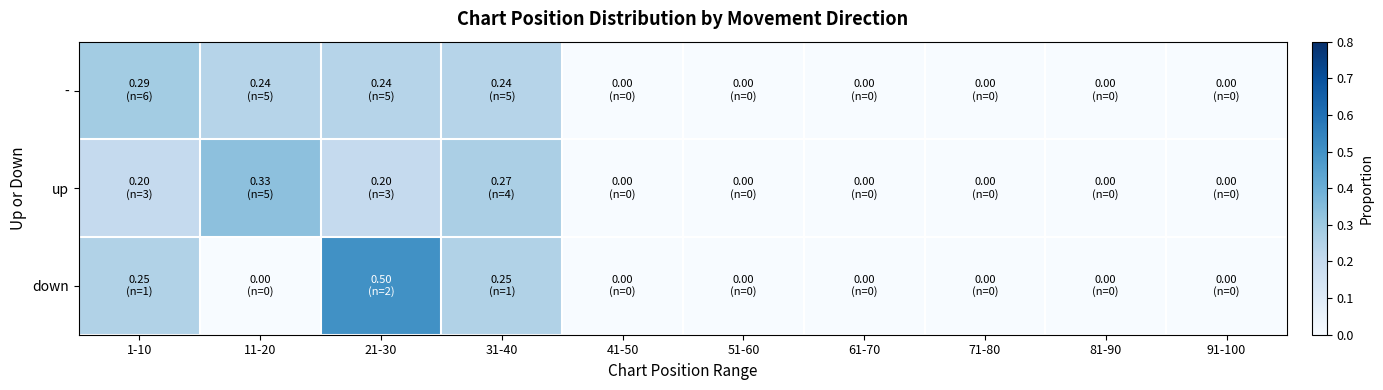

What is the total value across all series at 1-10?

0.7